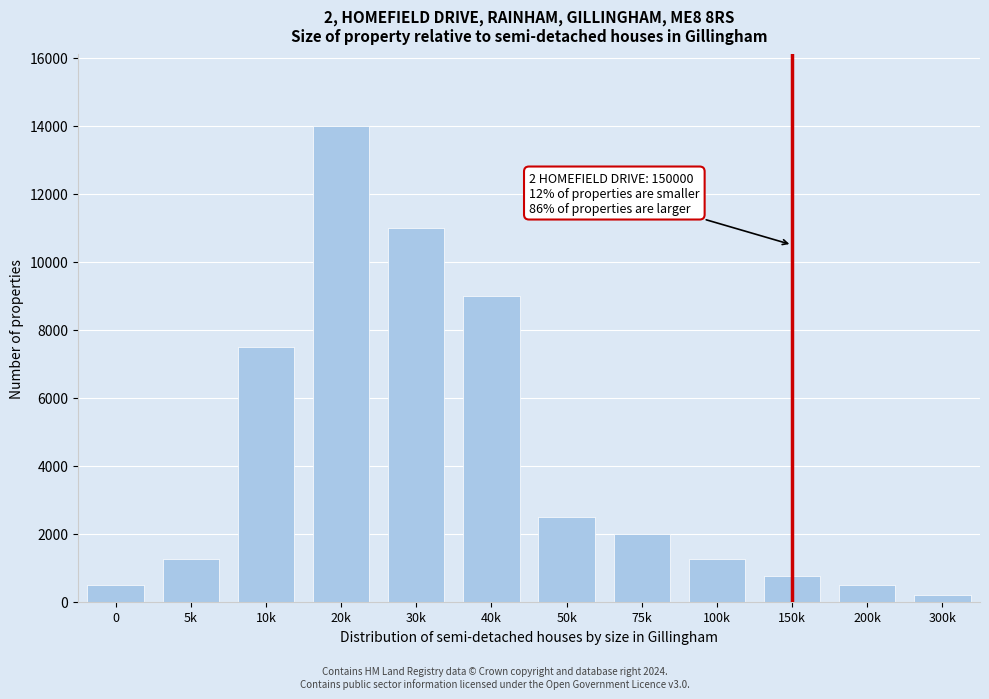

Reading right to left, list all the values displayed in this chart.

200	500	750	1250	2000	2500	9000	11000	14000	7500	1250	500